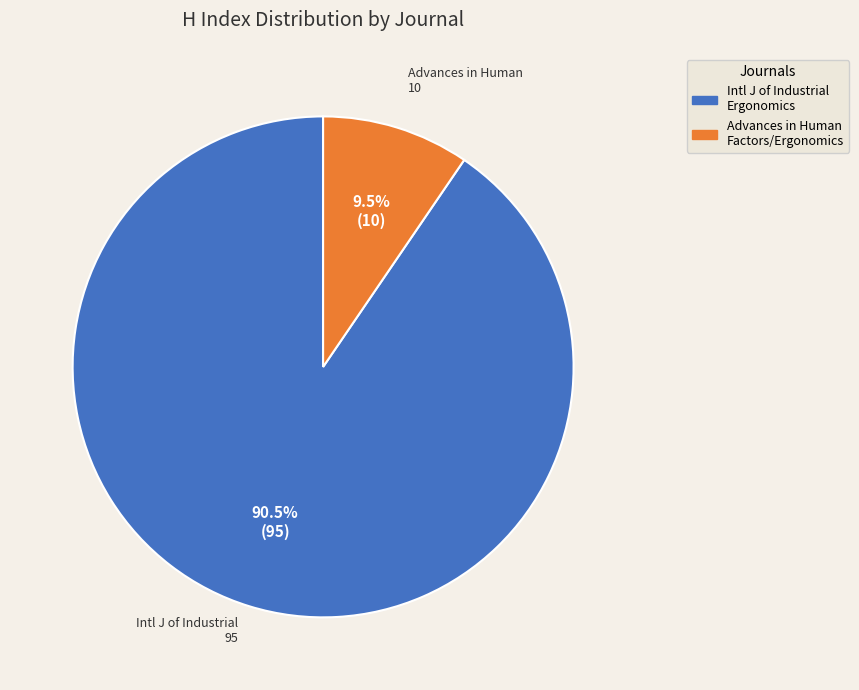

What is the smallest slice in the pie chart?

Advances in Human Factors/Ergonomics